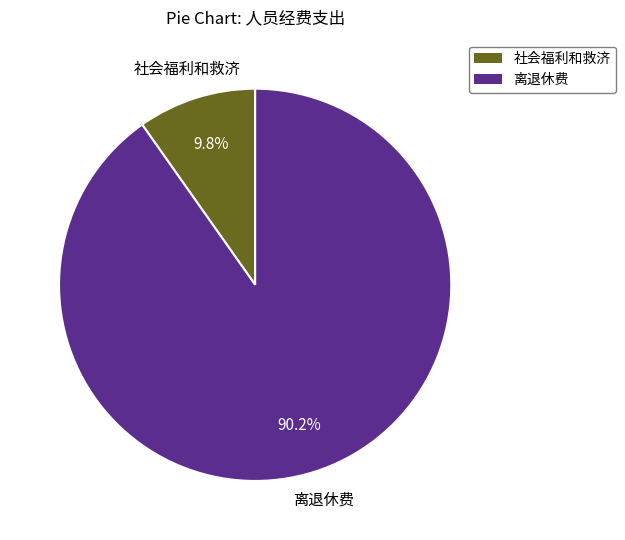

True or false: 社会福利和救济 accounts for 2% of the total.

False